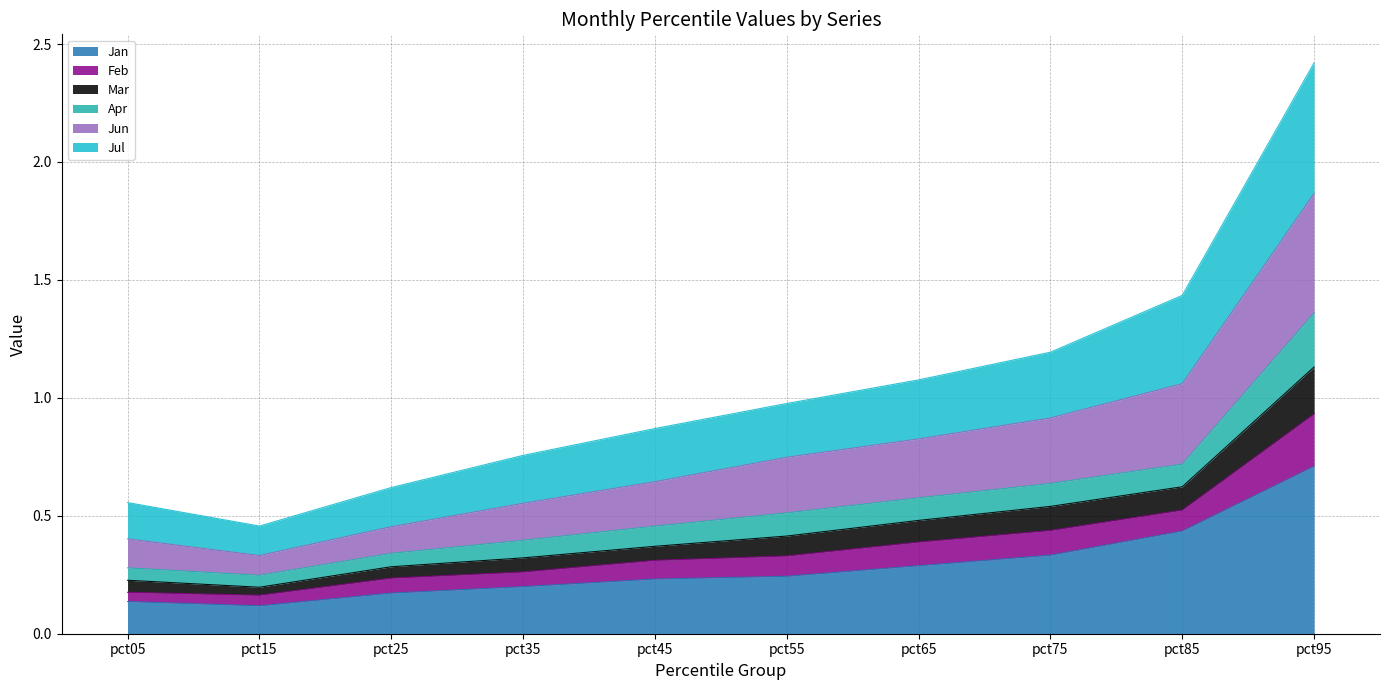

What are all the series names shown in the legend?

Jan, Feb, Mar, Apr, Jun, Jul